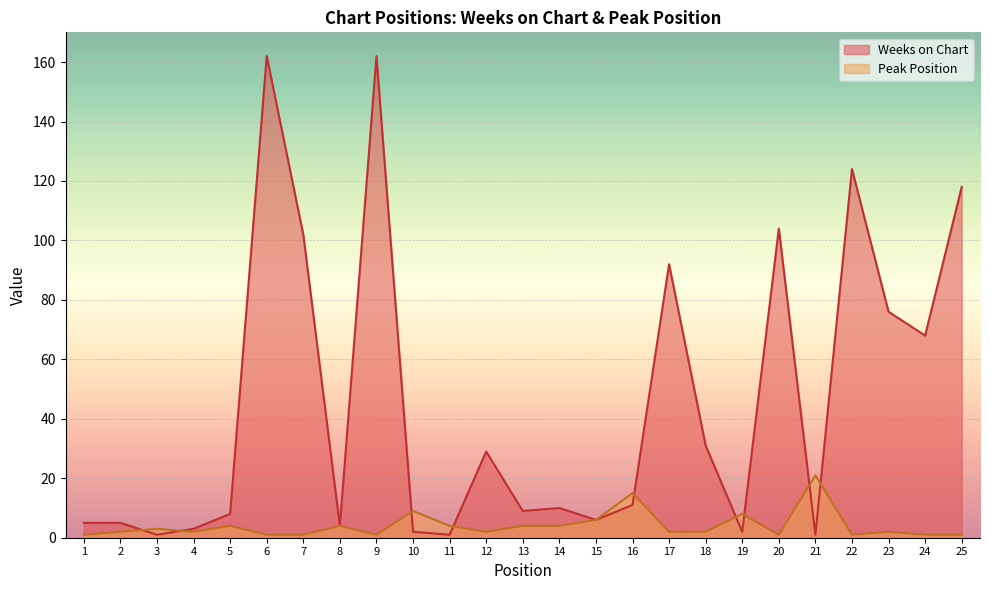

Between 2 and 13, which series saw the biggest shift?

Weeks on Chart